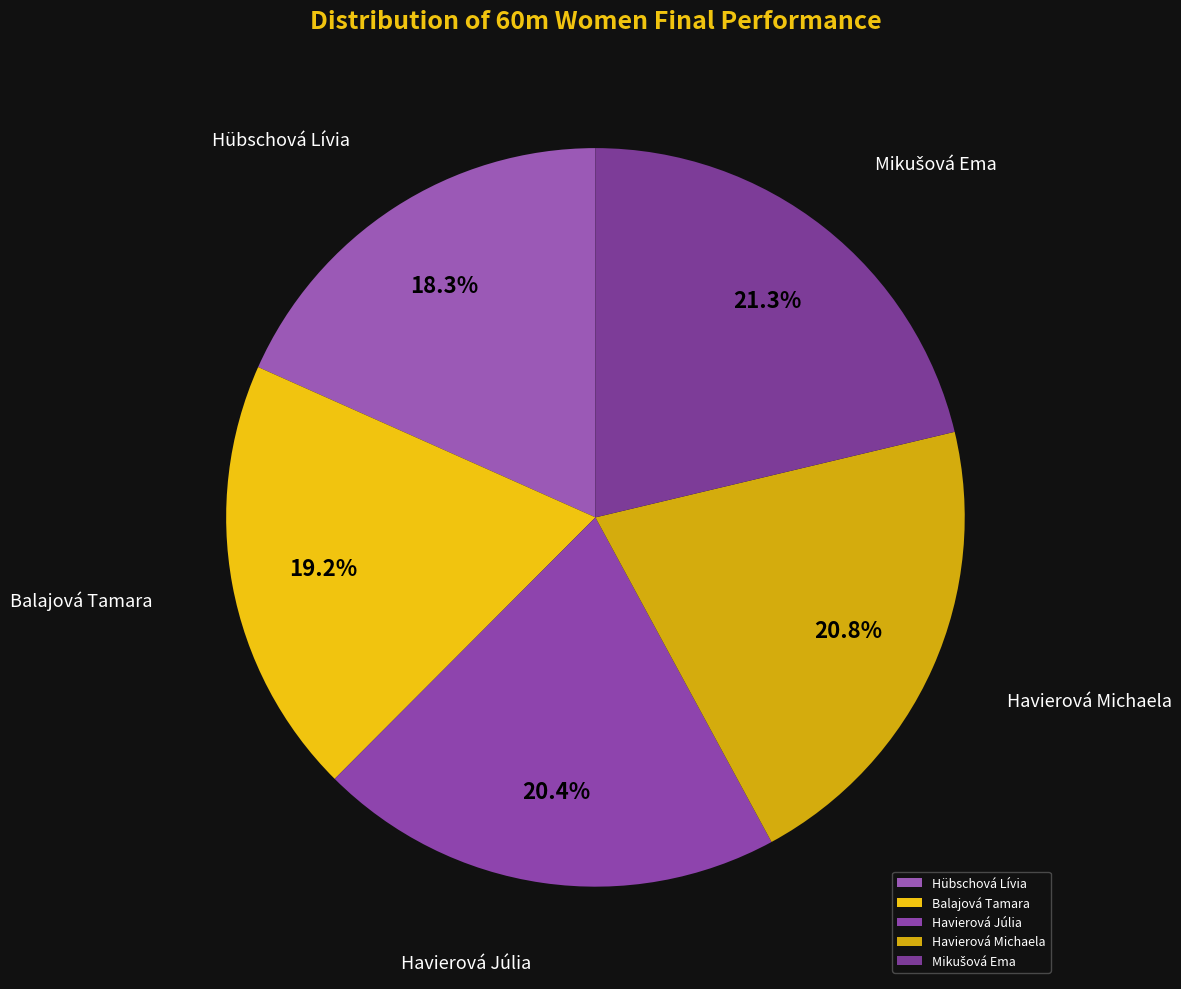

Is it true that Balajová Tamara is 19% of the pie?

True